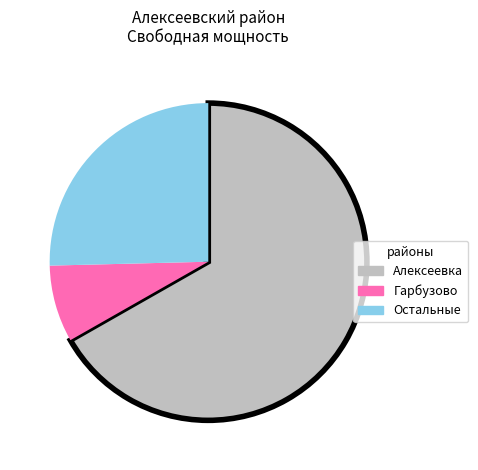

Is there any slice that represents more than half of the pie?

Yes